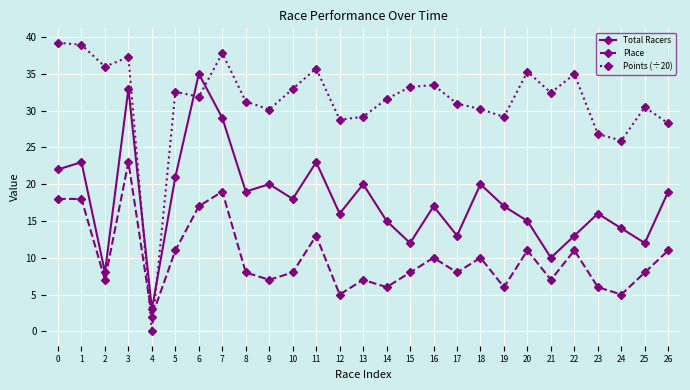

Between which two adjacent categories do Points (÷20) and Total Racers first intersect?

3 and 4